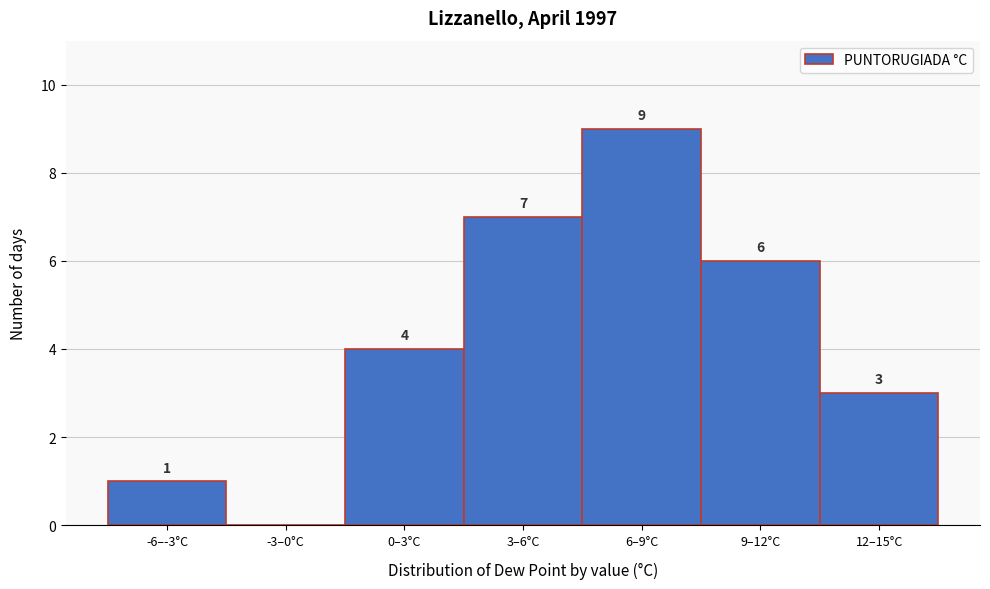

Reading left to right, extract all data points from this chart.

-6–-3°C=1	-3–0°C=0	0–3°C=4	3–6°C=7	6–9°C=9	9–12°C=6	12–15°C=3